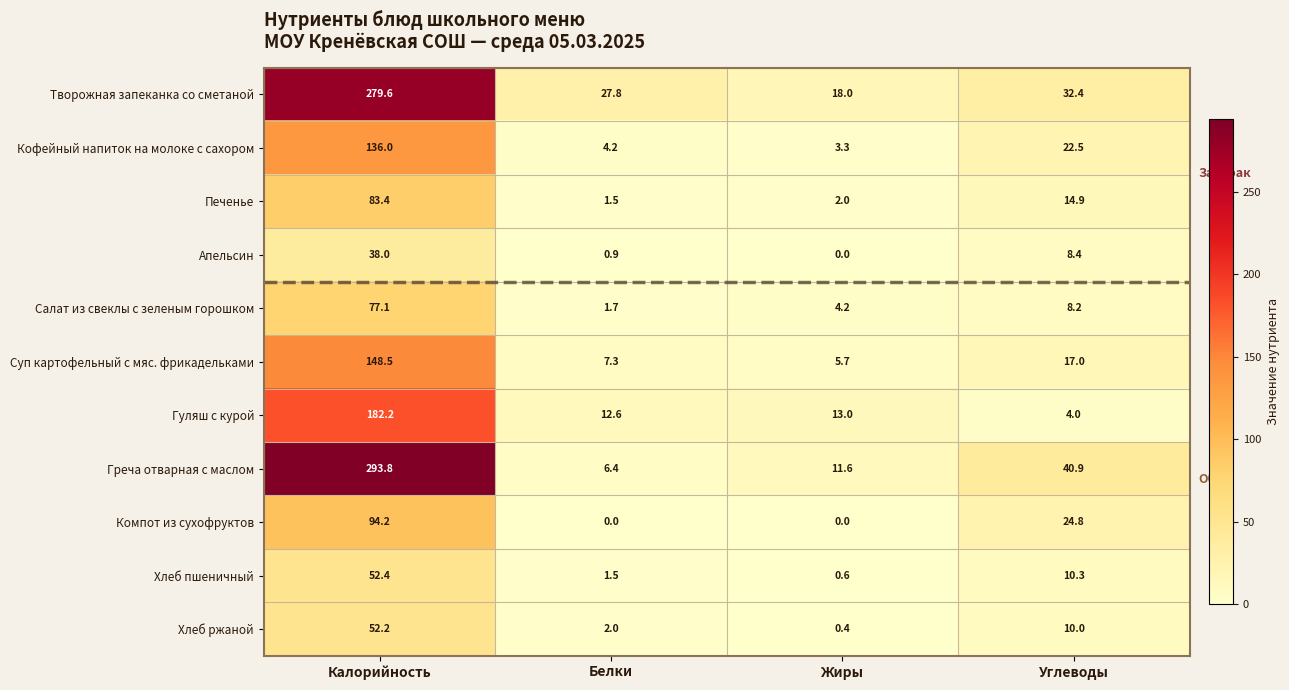

The value of Суп картофельный с мяс. фрикадельками at Углеводы is 17.0. True or false?

True